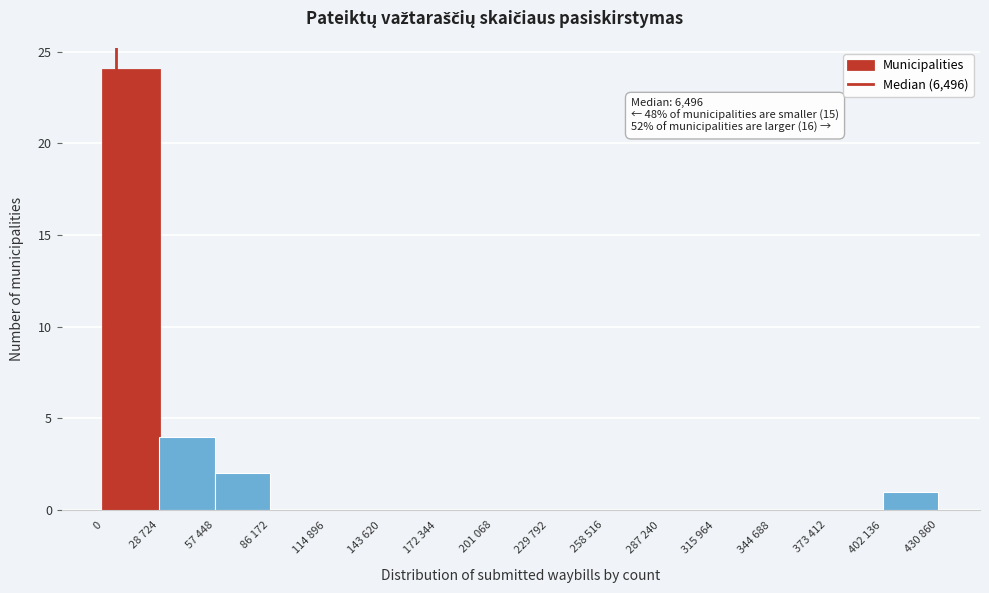

Reading left to right, transcribe all the data shown in this chart.

0=24	28 724=4	57 448=2	86 172=0	114 896=0	143 620=0	172 344=0	201 068=0	229 792=0	258 516=0	287 240=0	315 964=0	344 688=0	373 412=0	402 136=1